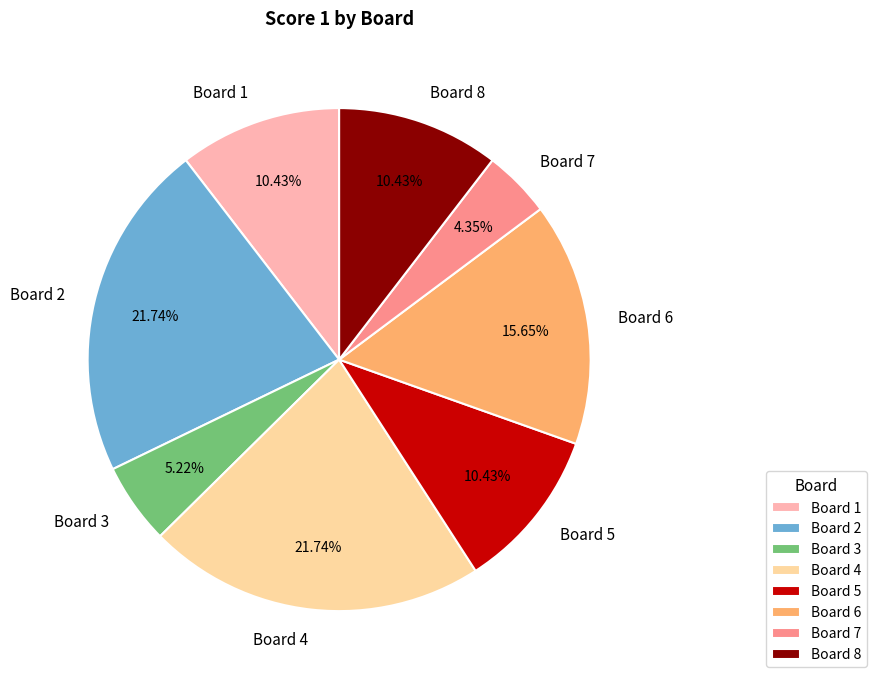

What percentage is the Board 3 slice, to the nearest percent?

5%